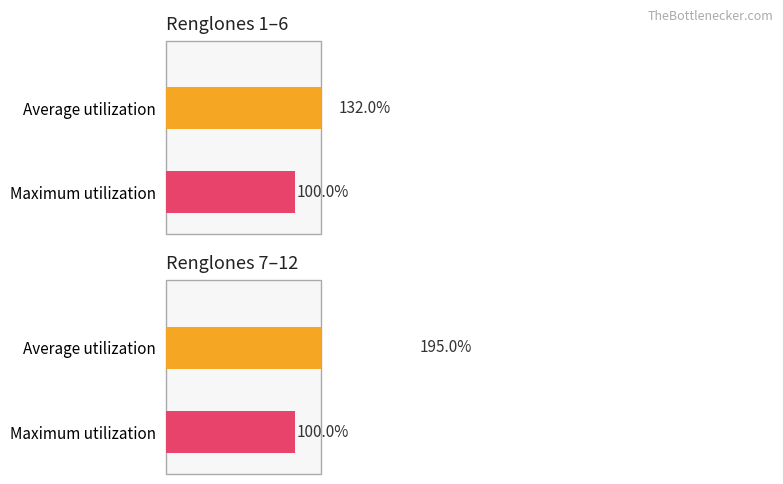

The chart shows a value of 0 at 5. True or false?

False